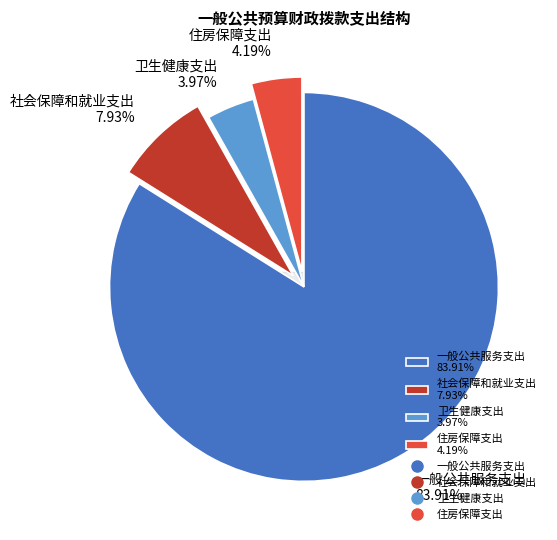

To the nearest percent, what is the average slice percentage?

25%